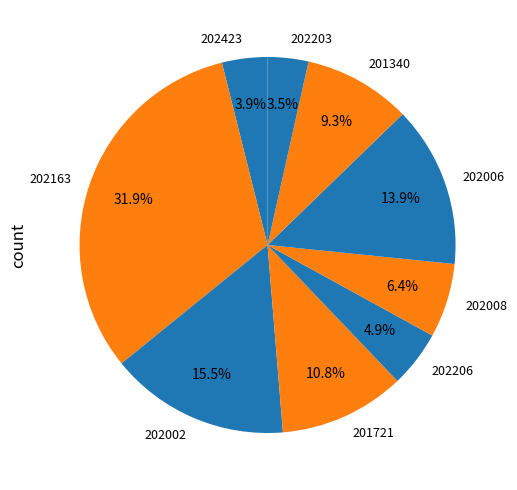

Do 201340 and 201721 together represent more than half of the pie?

No